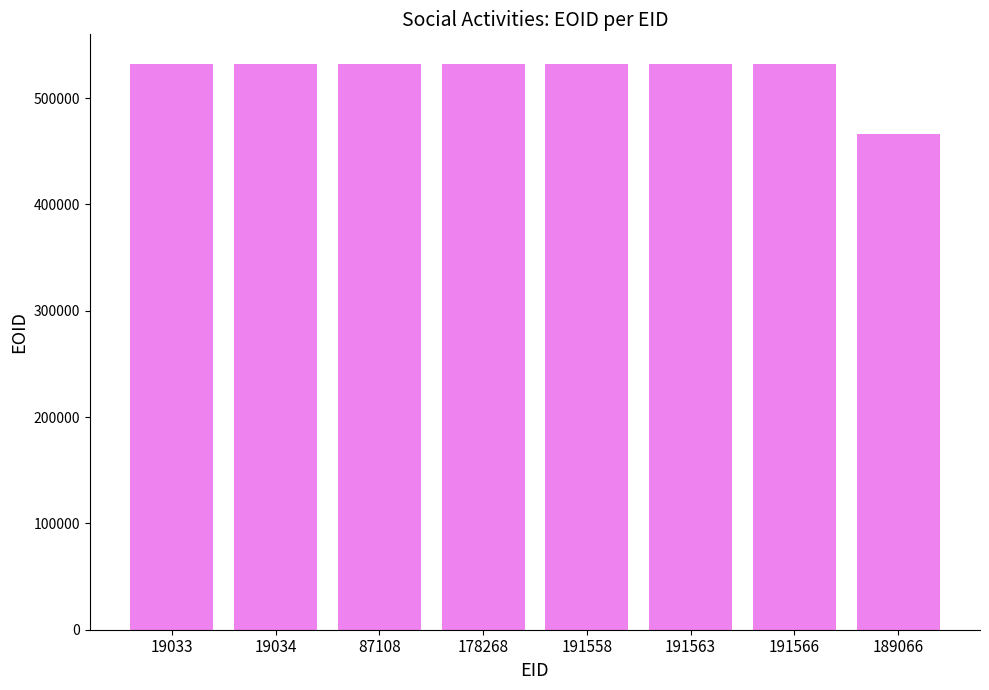

What is the ratio of the value at 189066 to the value at 191566?

0.9